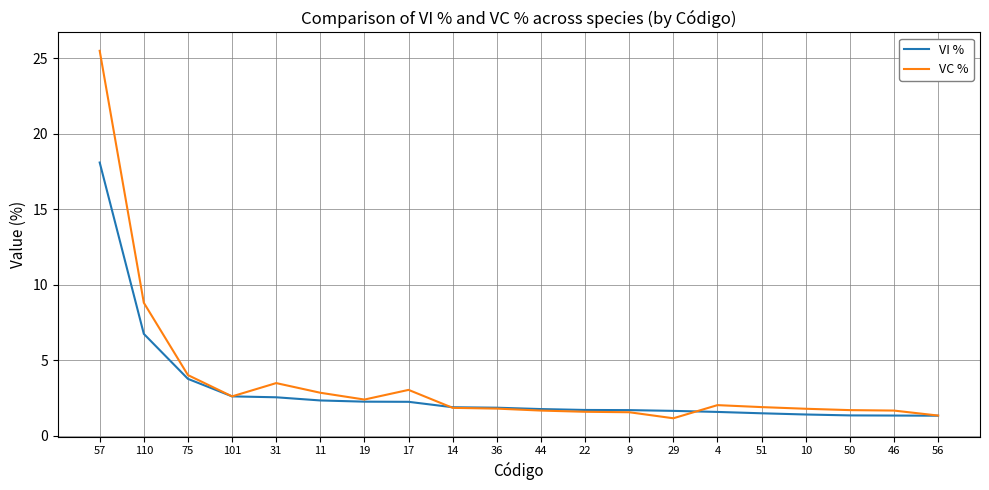

Which series has the widest spread of values?

VC %